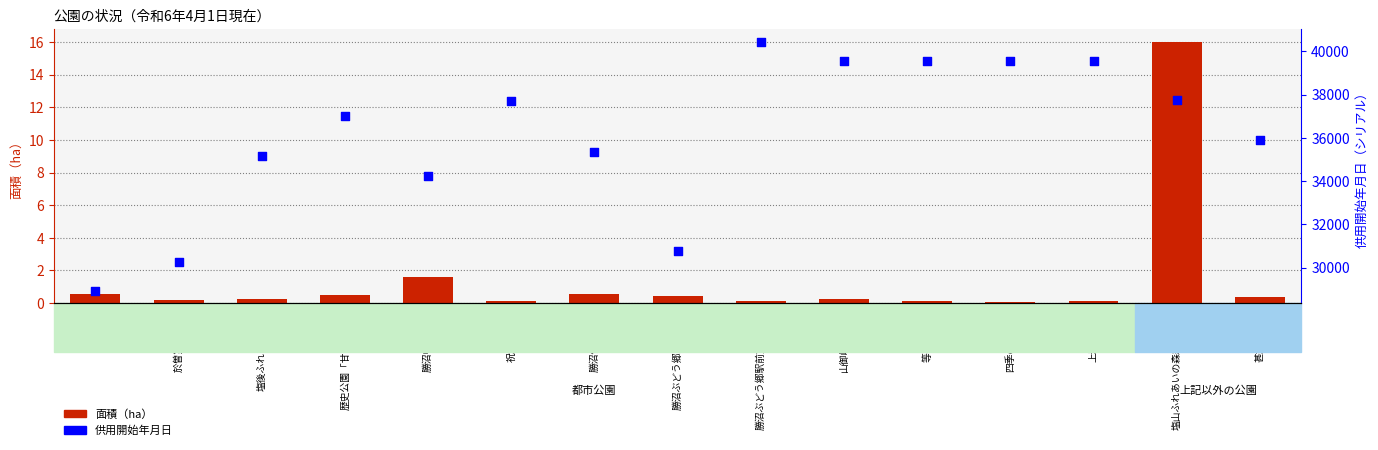

What are all the series names shown in the legend?

面積（ha）, 供用開始年月日